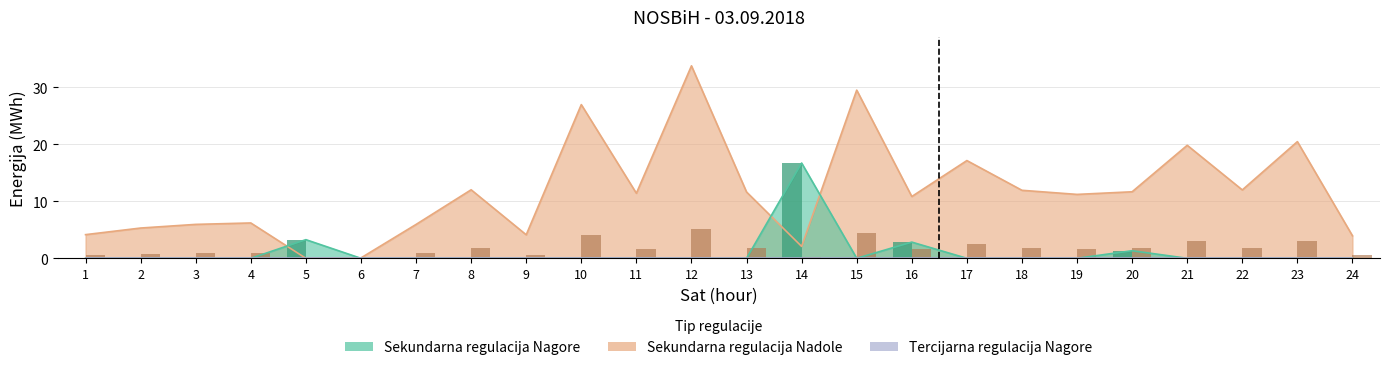

At which label does Sekundarna regulacija Nadole reach its minimum?

5